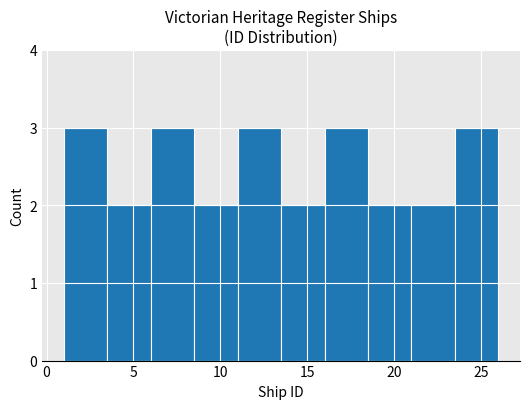

Reading left to right, transcribe this chart: for each bar, give the range it covers on the x-axis and its height. The values are not printed on the chart, so give them approximately, as read against the axis.

1.0 to 3.5: 3
3.5 to 6.0: 2
6.0 to 8.5: 3
8.5 to 11.0: 2
11.0 to 13.5: 3
13.5 to 16.0: 2
16.0 to 18.5: 3
18.5 to 21.0: 2
21.0 to 23.5: 2
23.5 to 26.0: 3